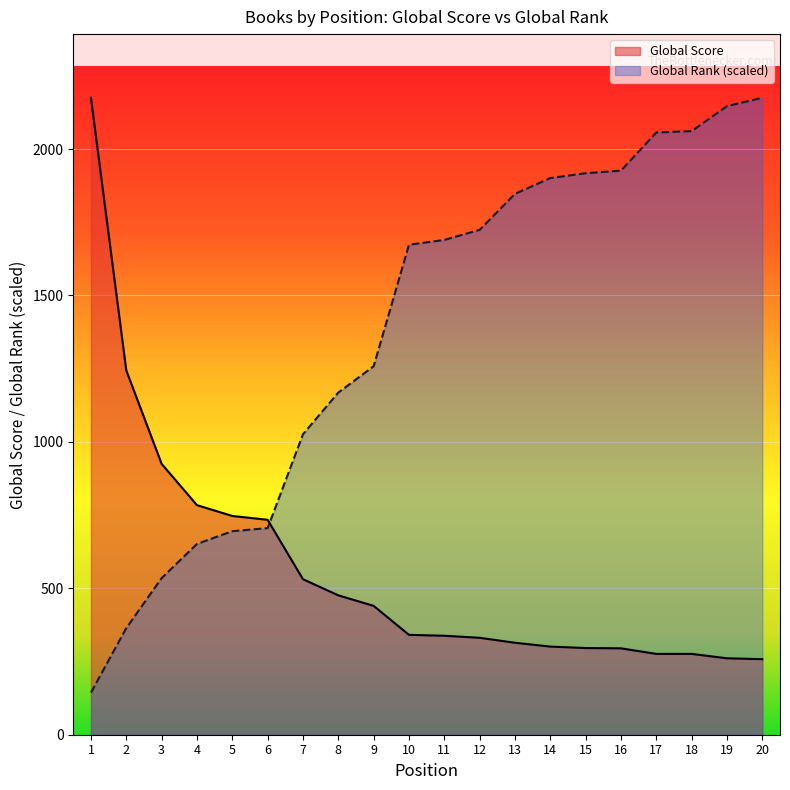

Reading left to right, what are all the values shown in this chart?

Global Score: 2175.0	1244.0	925.0	784.0	747.0	734.0	531.0	476.0	440.0	341.0	338.0	331.0	314.0	301.0	296.0	295.0	276.0	276.0	261.0	258.0
Global Rank: 143.8	364.0	534.8	651.6	695.0	705.5	1026.1	1168.4	1258.3	1673.2	1689.7	1724.1	1847.0	1900.9	1917.4	1926.3	2056.7	2061.2	2146.5	2175.0